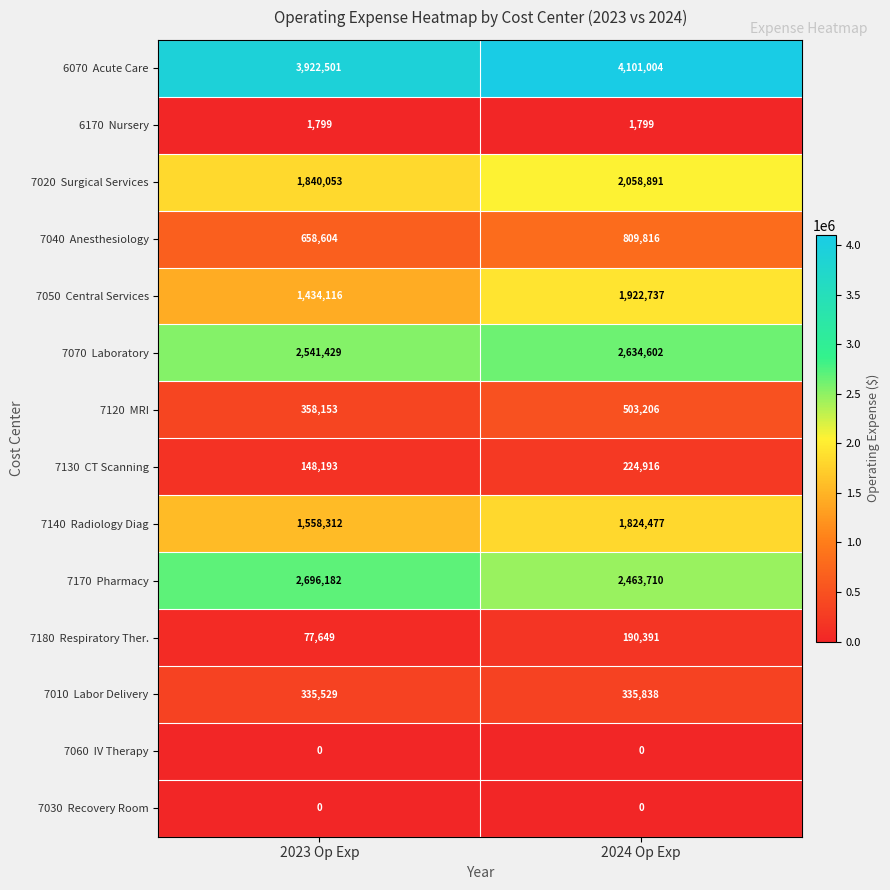

What is the total value across all series at 2024 Op Exp?

17071387